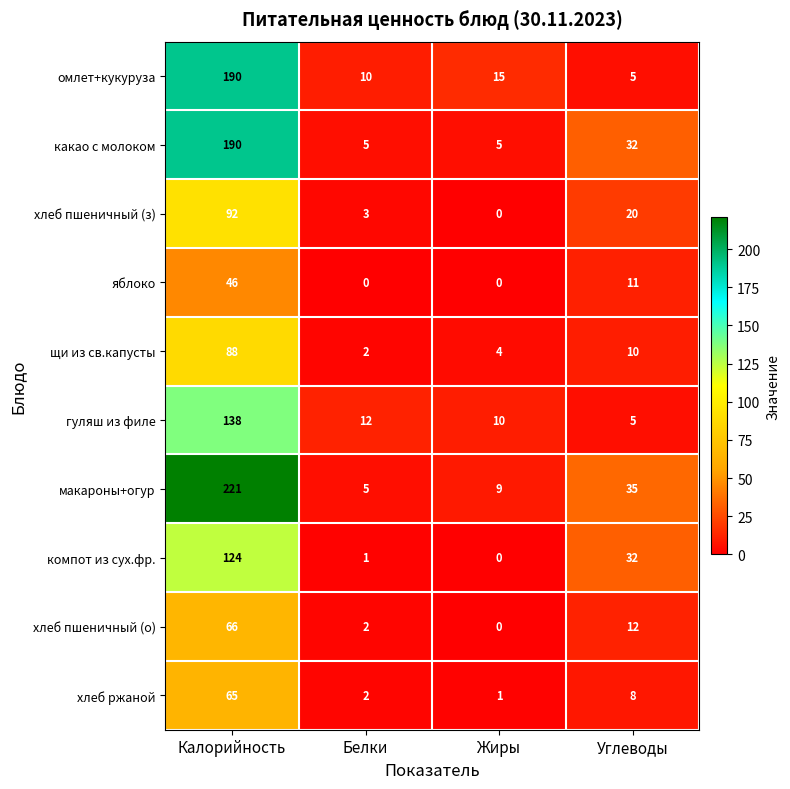

True or false: макароны+огур has a value of 35 at Углеводы.

True